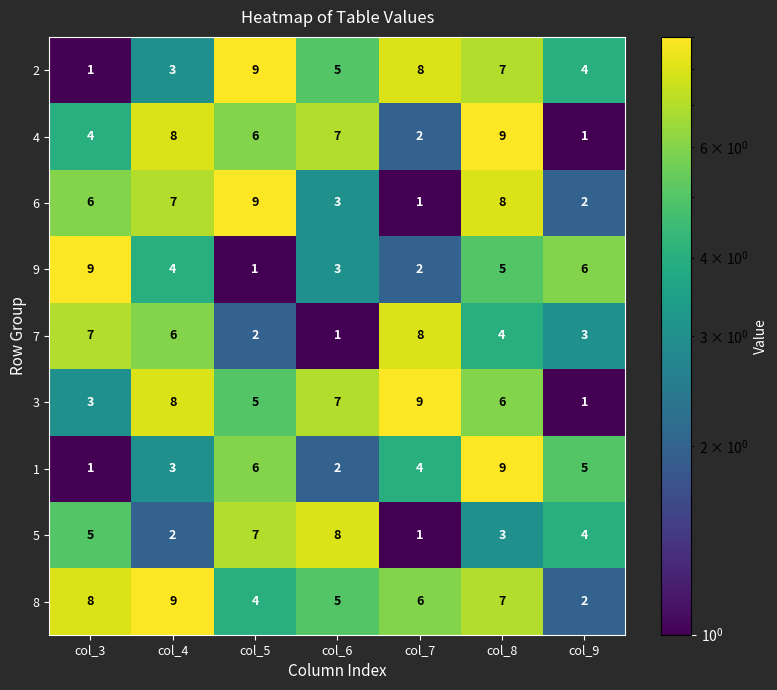

What is the difference between the second highest and minimum values in the 8 series?

6